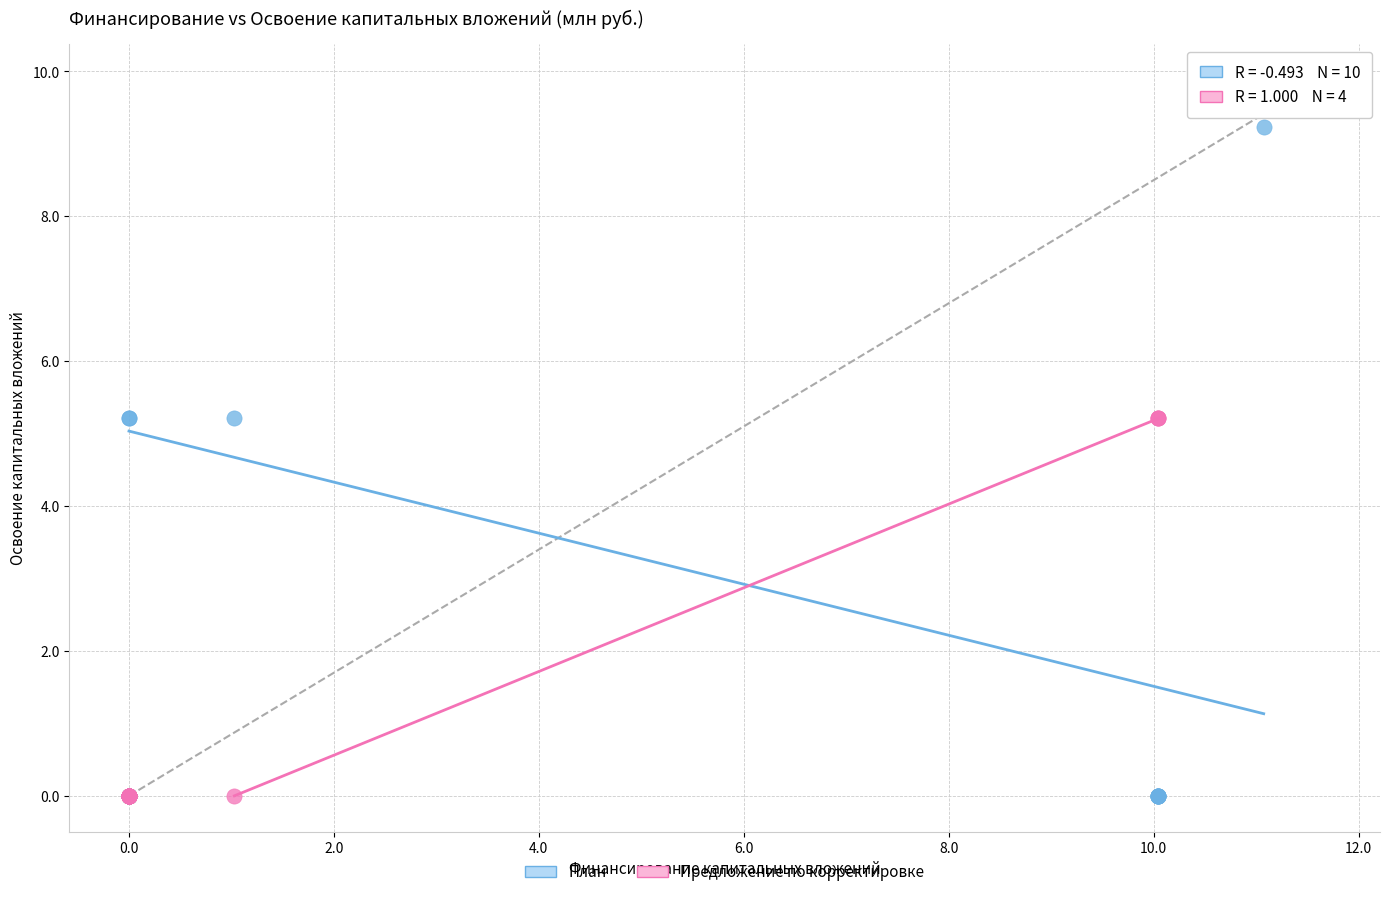

Which series has the largest Y range (max minus min)?

План